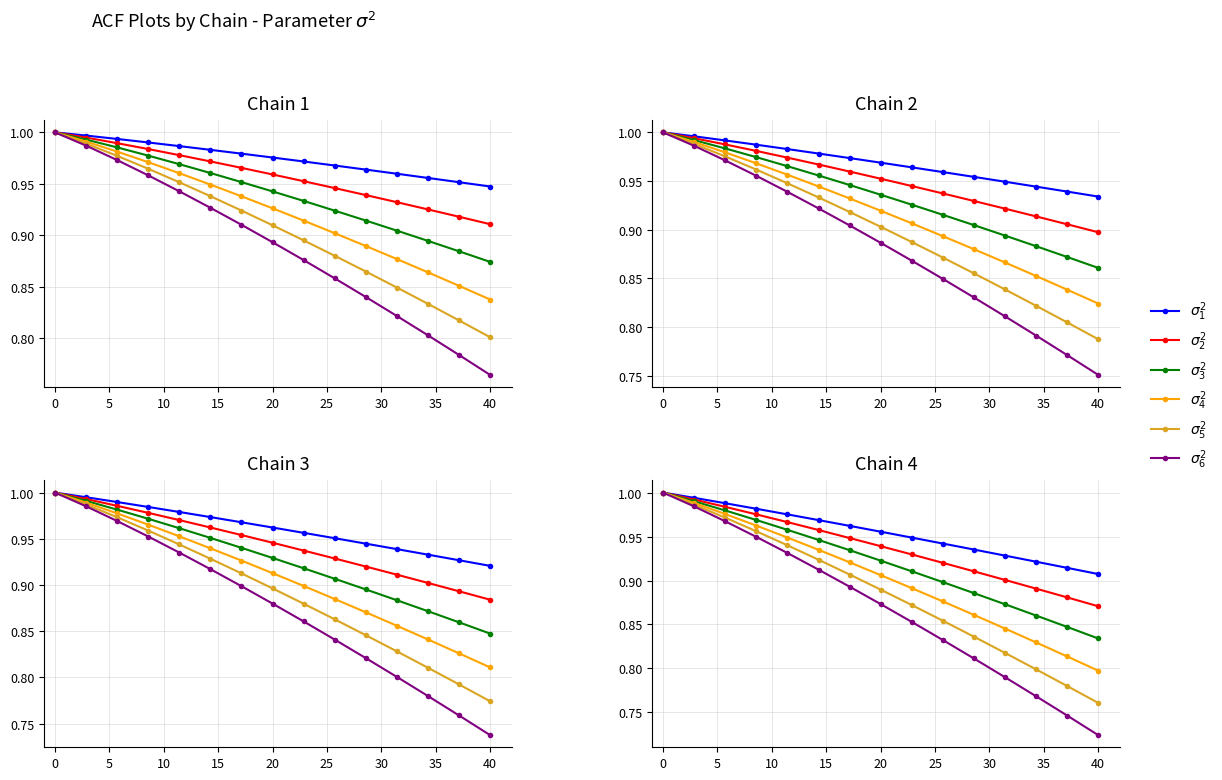

Count the number of categories in the chart.

15